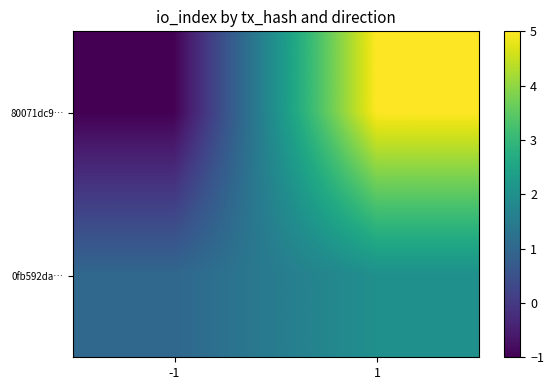

Rank the series by their average value, from highest to lowest.

80071dc9…, 0fb592da…